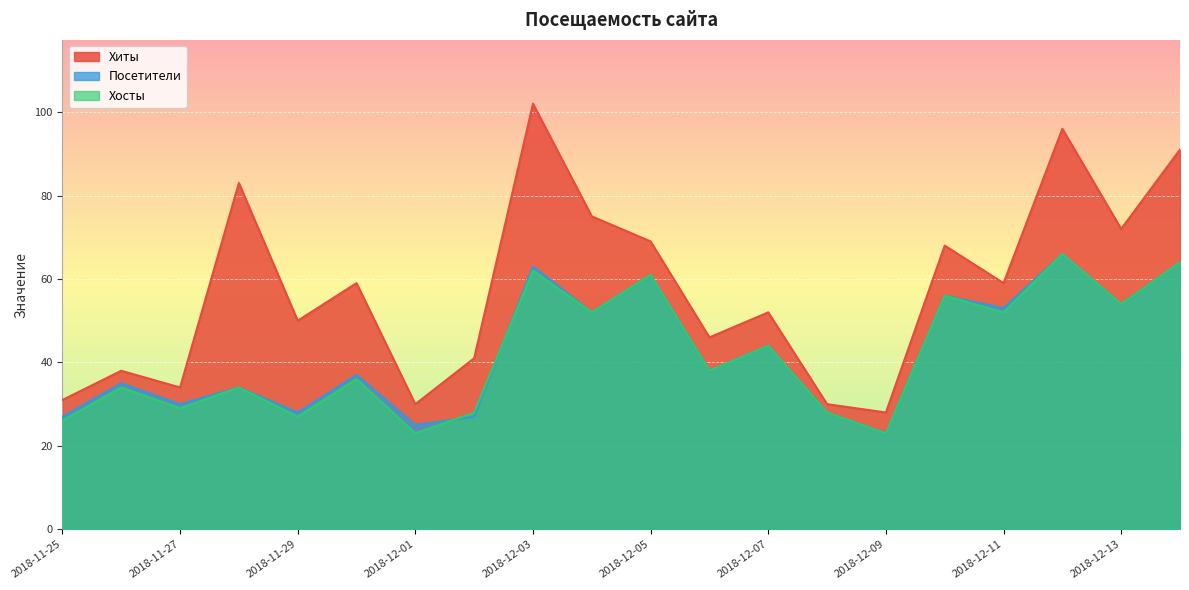

What position from the left is 2018-12-03?

9